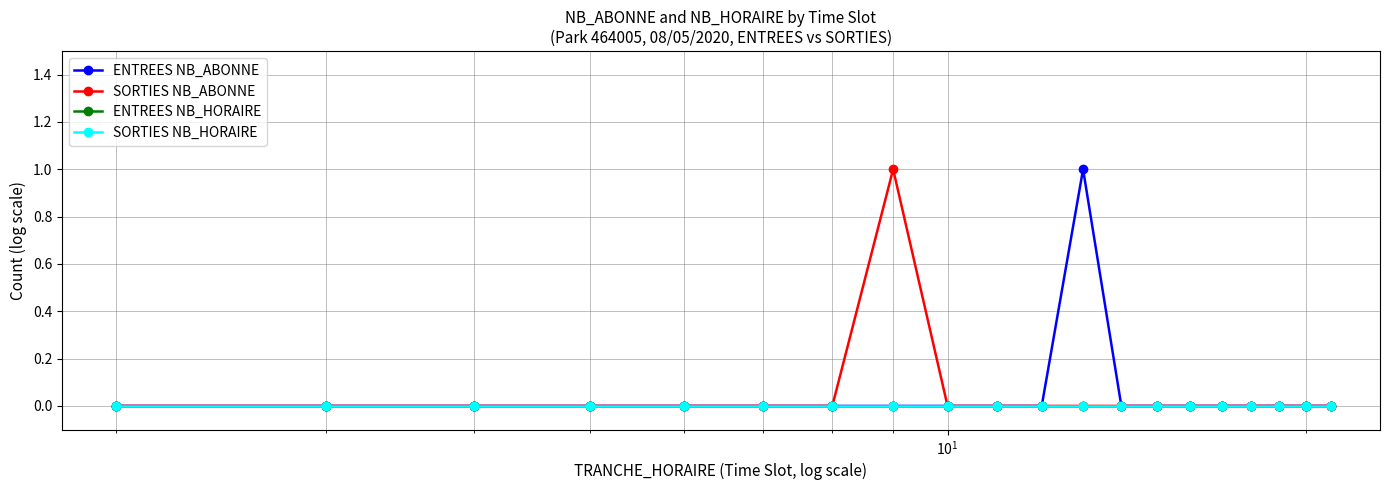

Count the ENTREES NB_ABONNE values in the range 0 to 1.

20